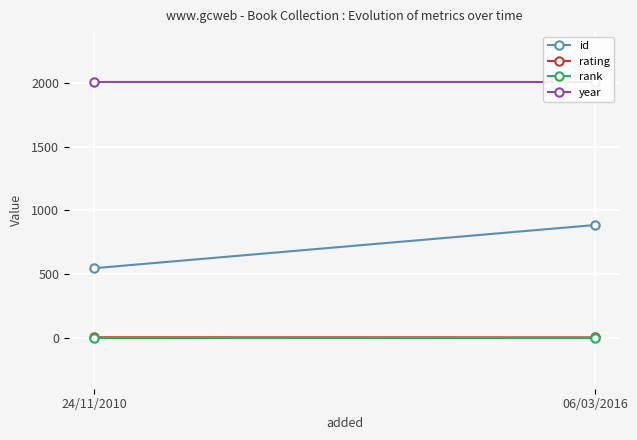

Which label corresponds to the smallest value in the chart?

24/11/2010